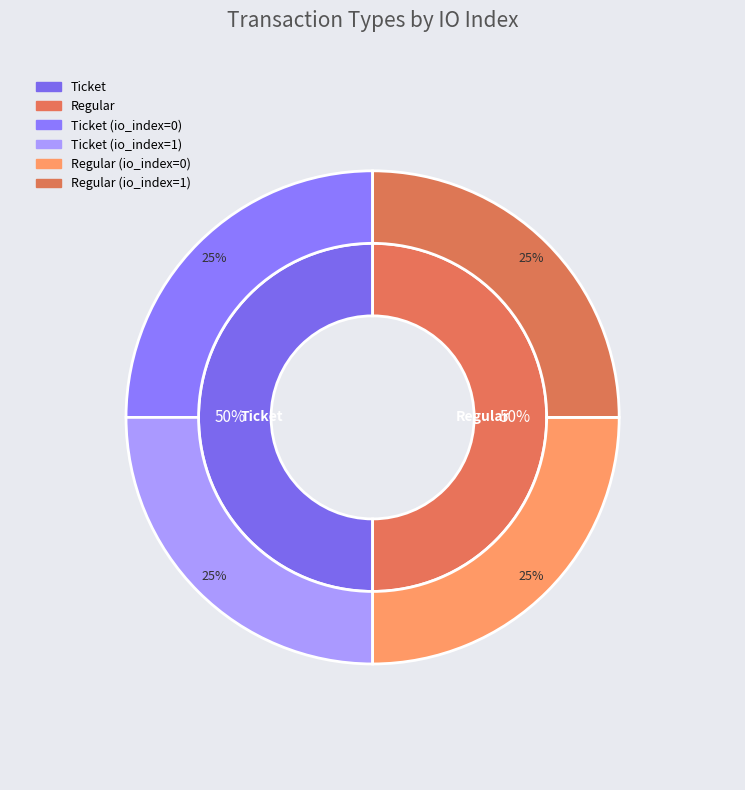

Count the number of slices in the pie.

4